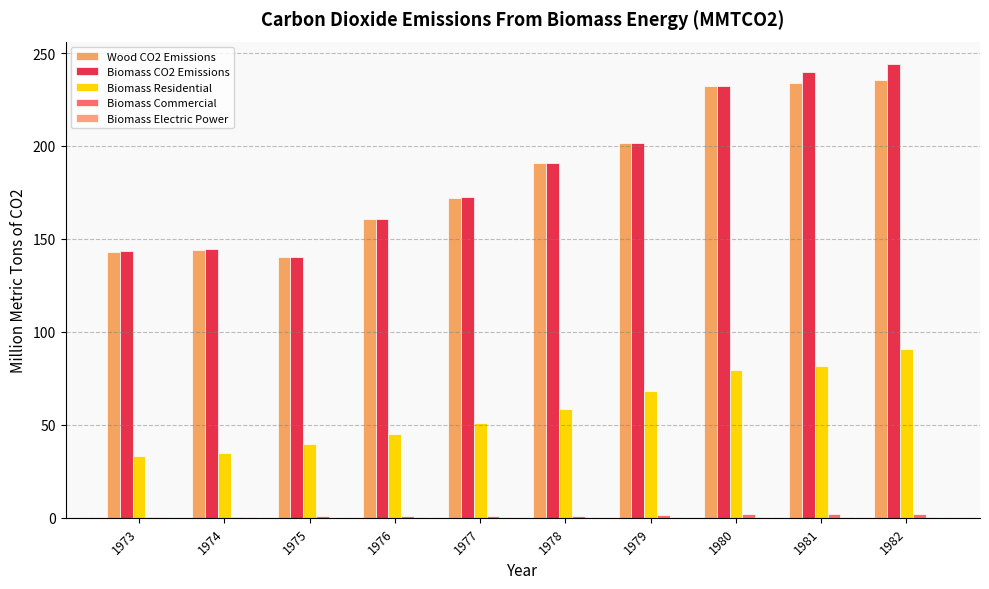

How many categories are shown in the chart?

10